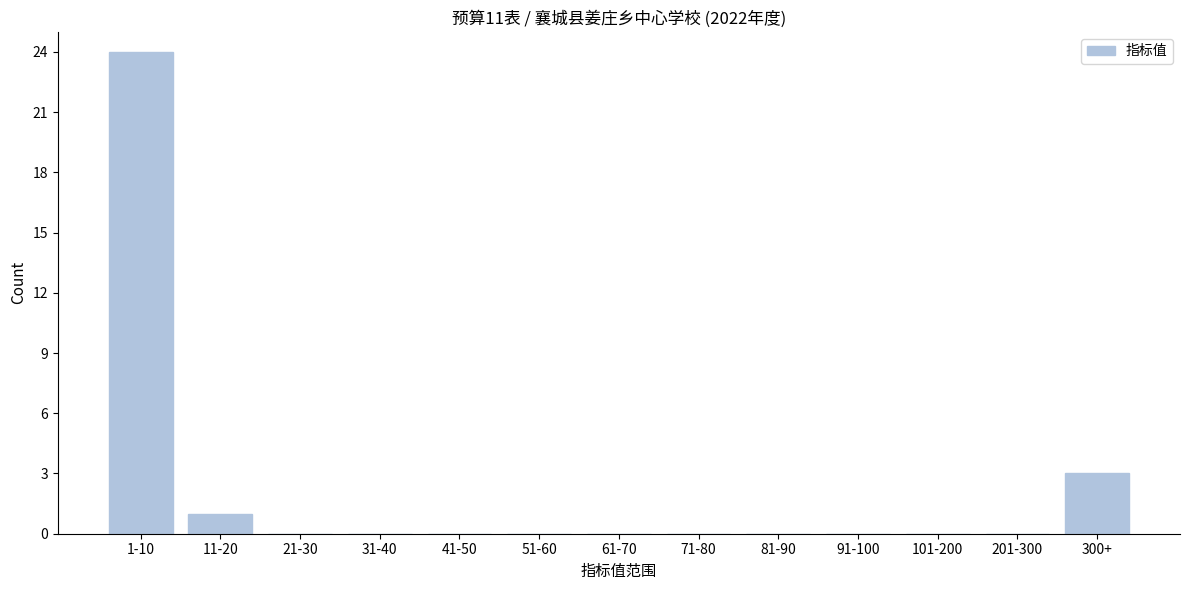

Reading right to left, transcribe all the data shown in this chart.

300+=3	201-300=0	101-200=0	91-100=0	81-90=0	71-80=0	61-70=0	51-60=0	41-50=0	31-40=0	21-30=0	11-20=1	1-10=24